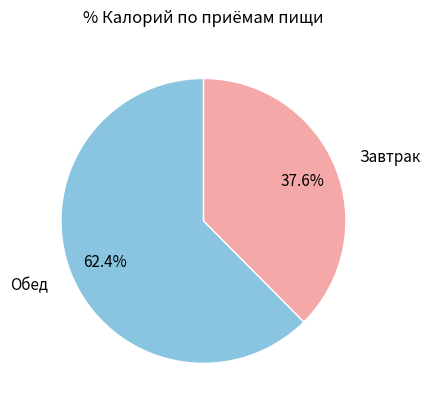

Combined, do Завтрак and Обед account for over 50%?

Yes